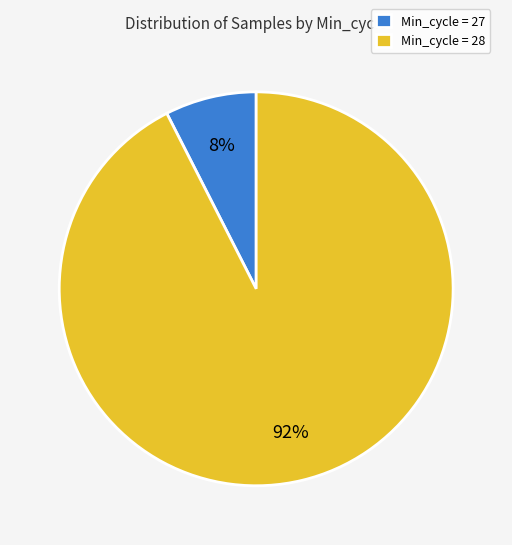

What is the majority slice?

Min_cycle = 28